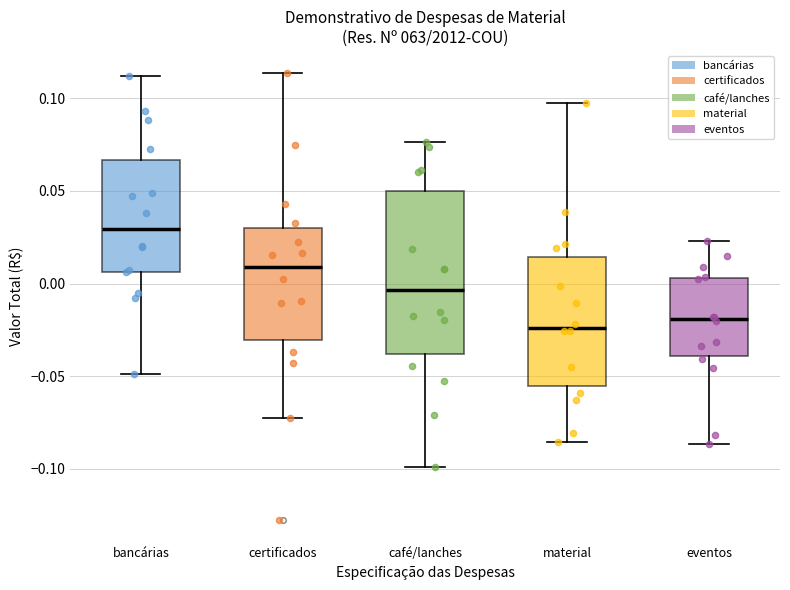

Where does the median line of the box for certificados sit on the y-axis? The values are not printed on the chart, so give them approximately, as read against the axis.

0.010